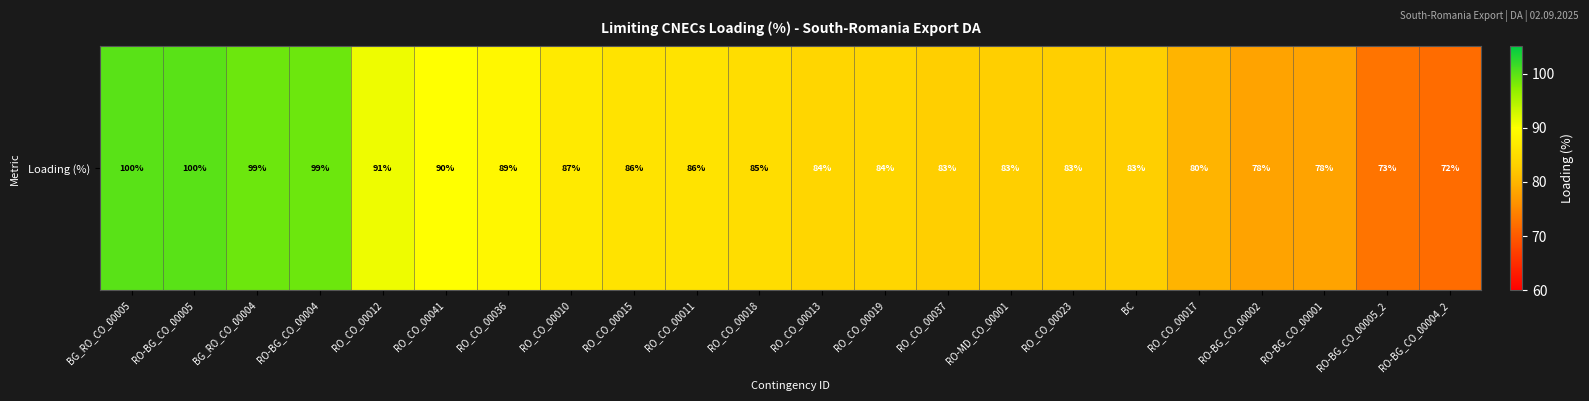

List the labels in order of value, largest first.

BG_RO_CO_00005, RO-BG_CO_00005, BG_RO_CO_00004, RO-BG_CO_00004, RO_CO_00012, RO_CO_00041, RO_CO_00036, RO_CO_00010, RO_CO_00015, RO_CO_00011, RO_CO_00018, RO_CO_00013, RO_CO_00019, RO_CO_00037, RO-MD_CO_00001, RO_CO_00023, BC, RO_CO_00017, RO-BG_CO_00002, RO-BG_CO_00001, RO-BG_CO_00005_2, RO-BG_CO_00004_2